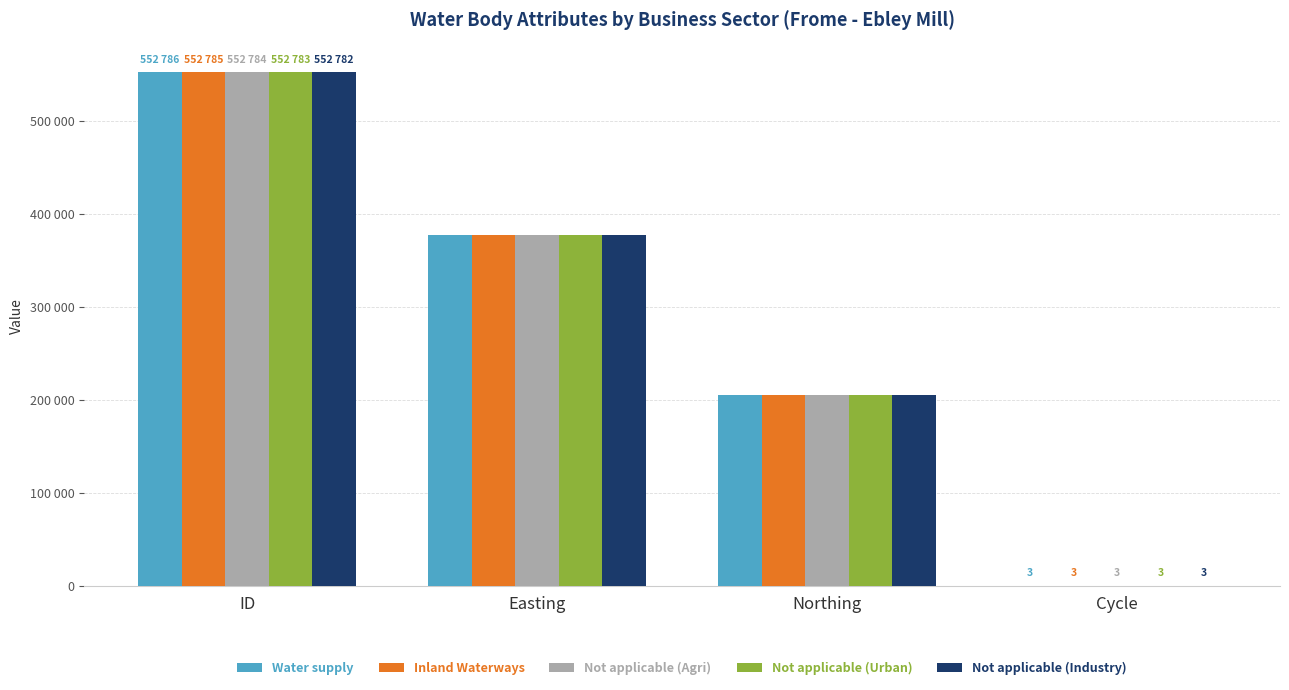

Which label corresponds to the largest value in the chart?

ID